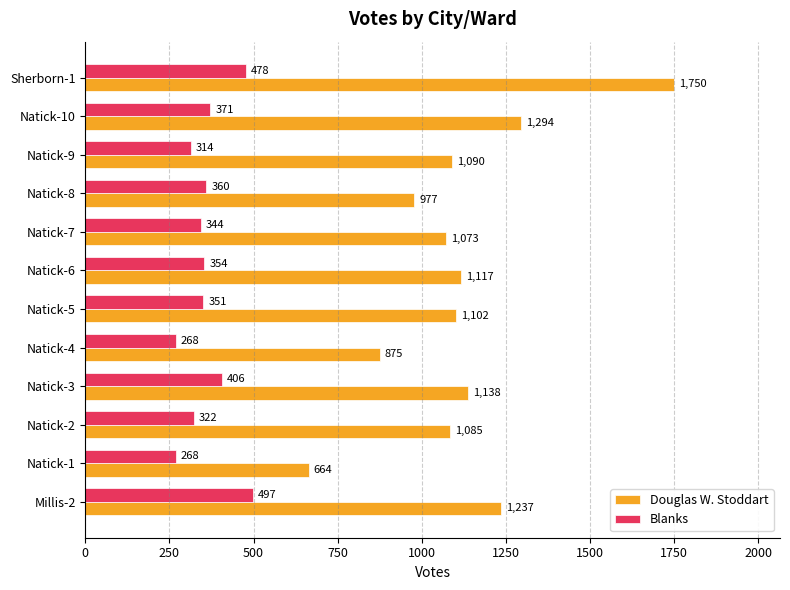

Which category has the highest value in the Blanks series?

Millis-2